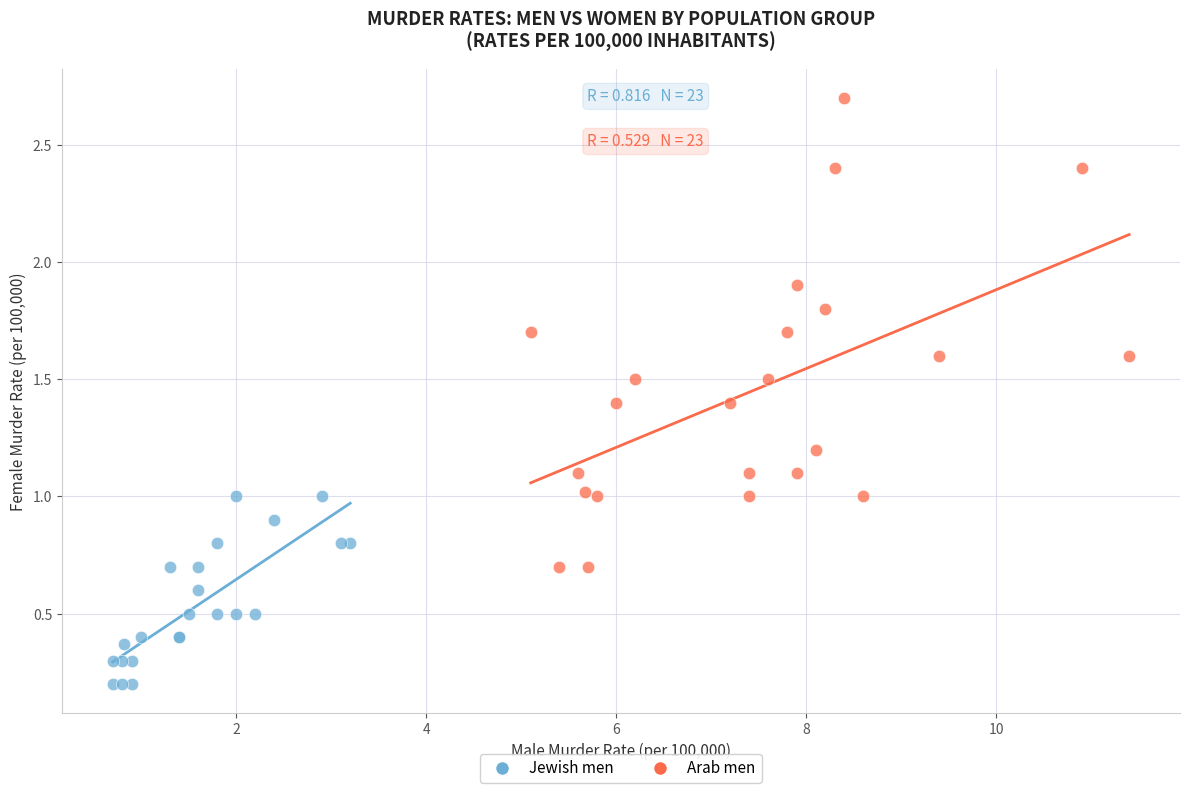

Which series contains the highest Y value?

Arab men